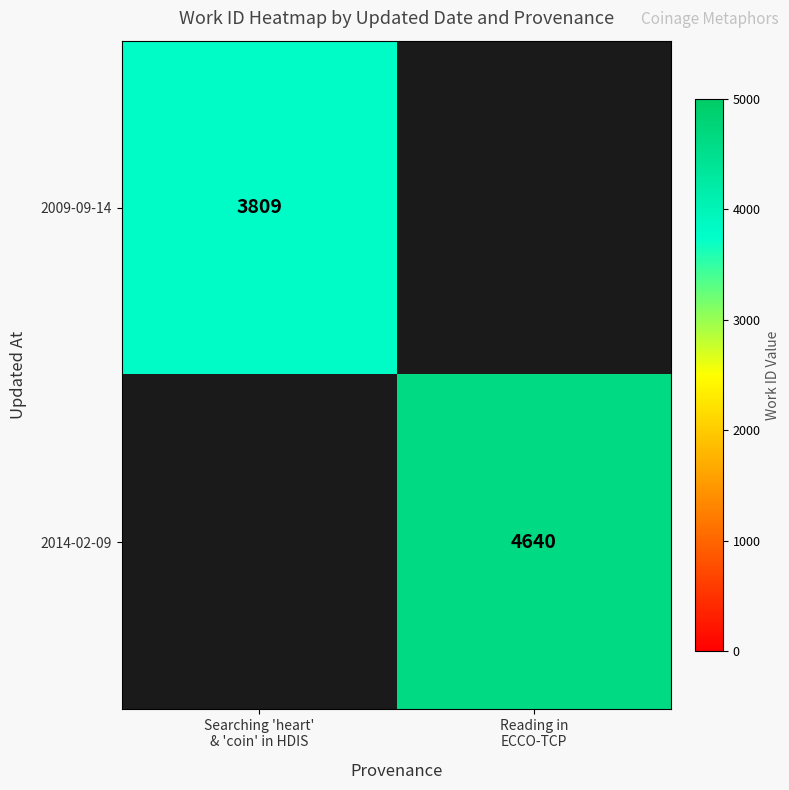

Between Searching 'heart'
& 'coin' in HDIS and Reading in
ECCO-TCP, which is larger?

Reading in
ECCO-TCP